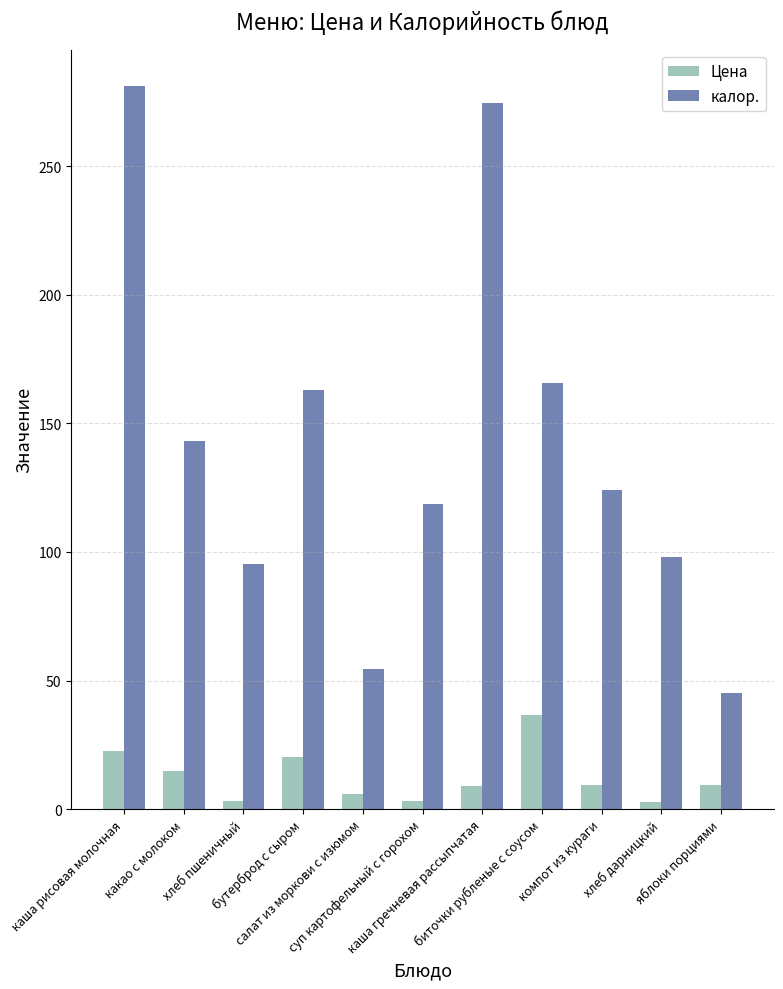

Which series changed the most between каша рисовая молочная and хлеб дарницкий?

калор.